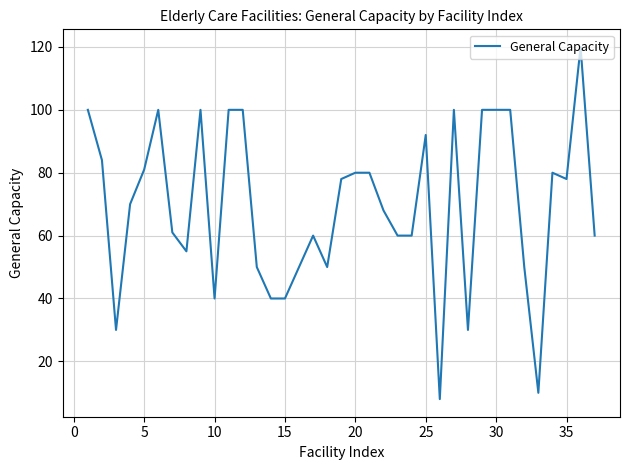

What is the difference between the maximum and minimum values?

112